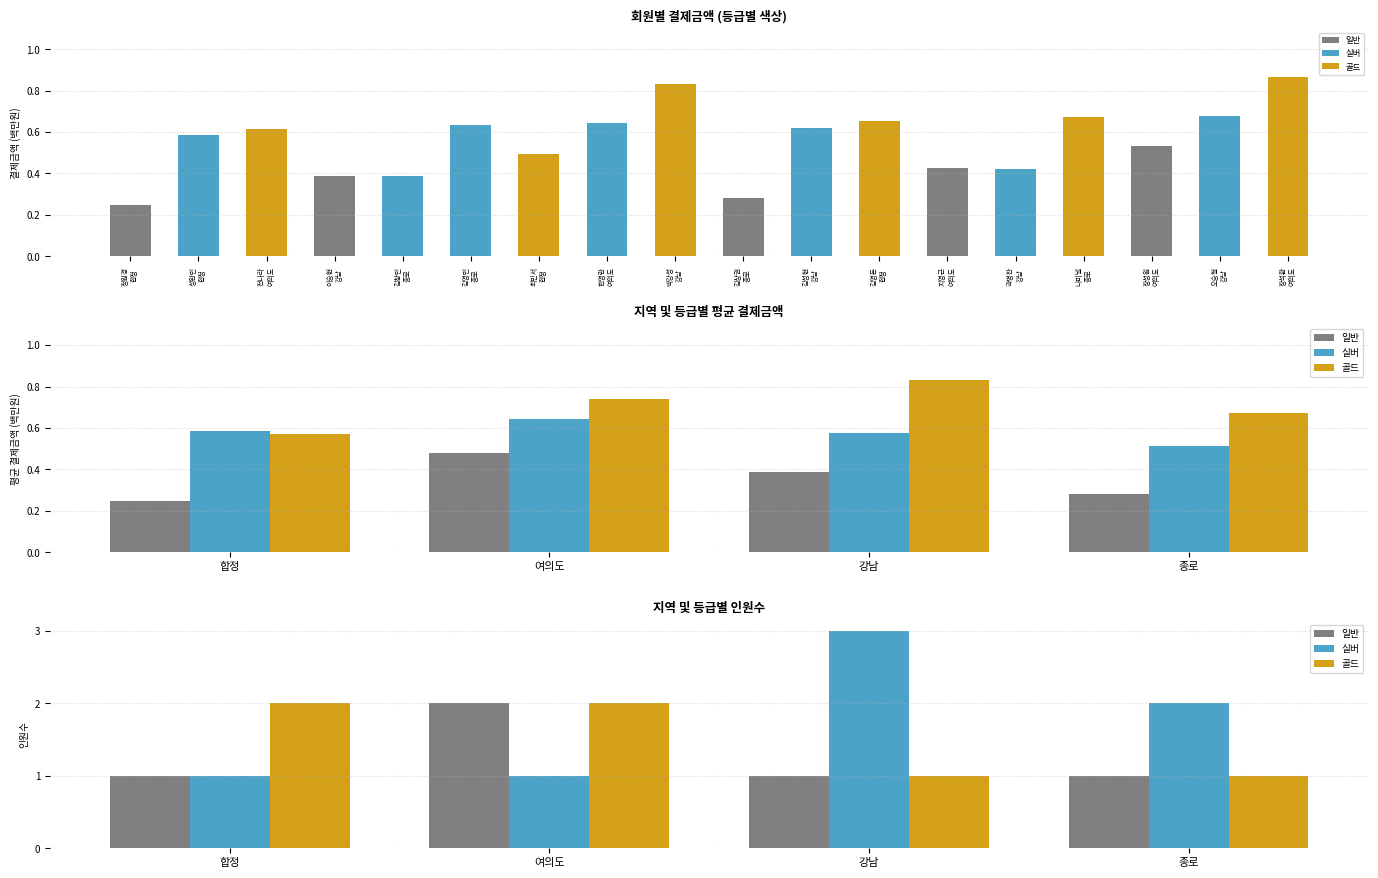

At which label does 실버 reach its peak?

강남